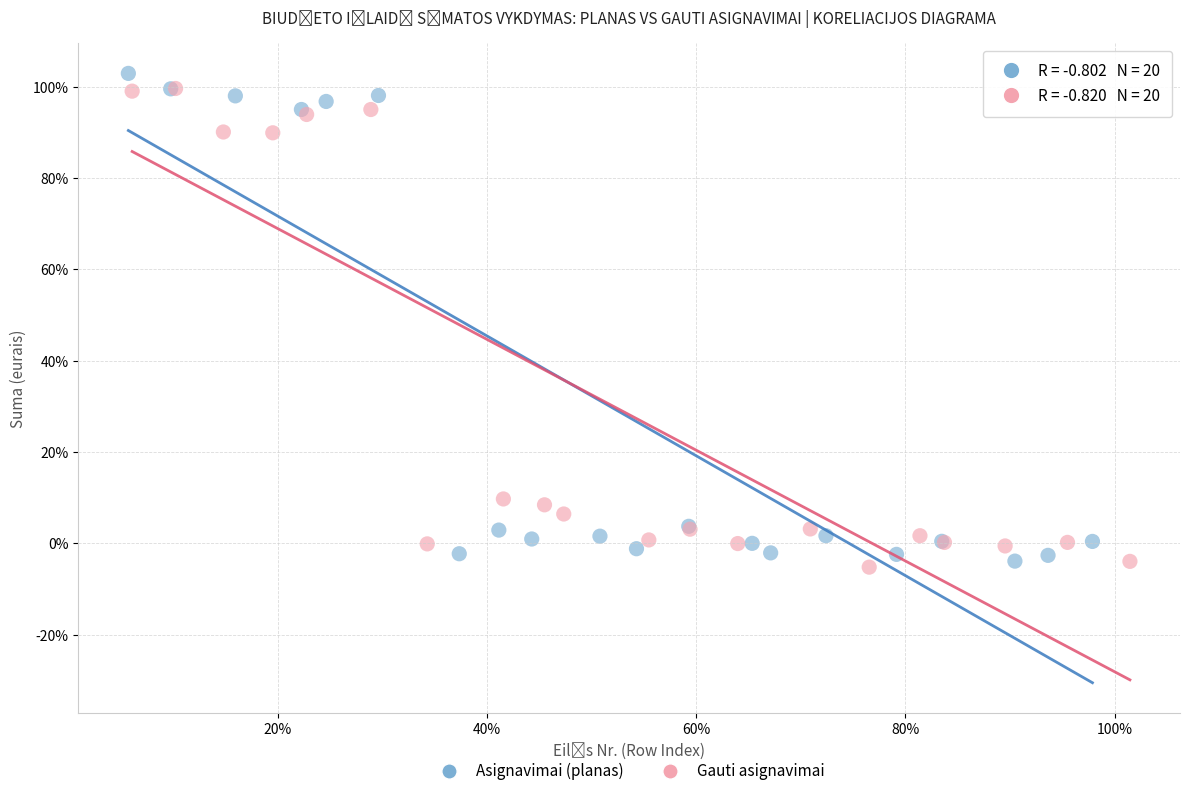

Which series contains the highest Y value?

Asignavimai (planas)